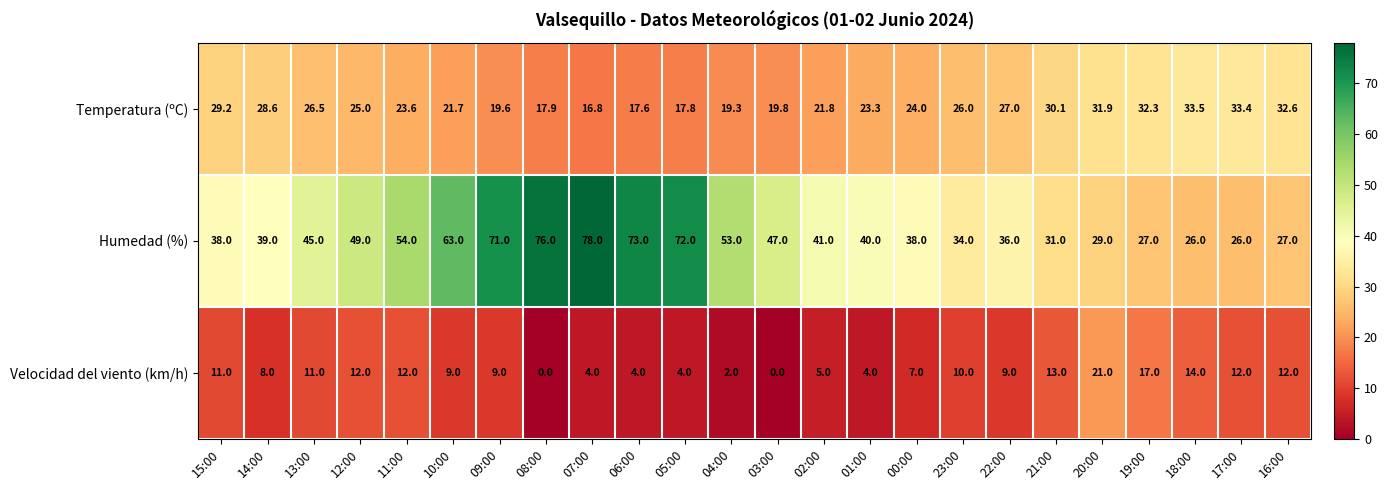

Count the number of categories in the chart.

24